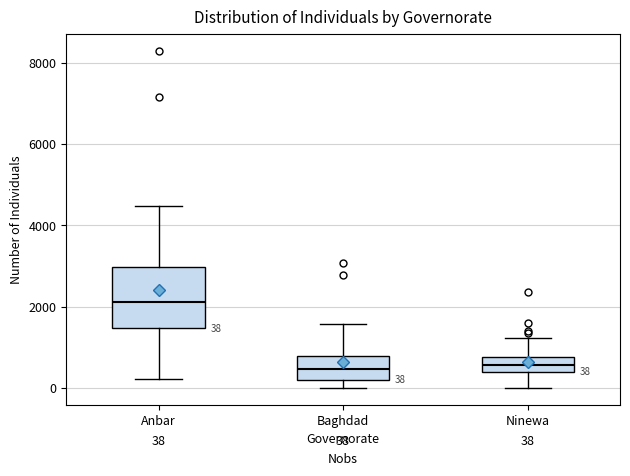

Which box has the highest median line?

Anbar